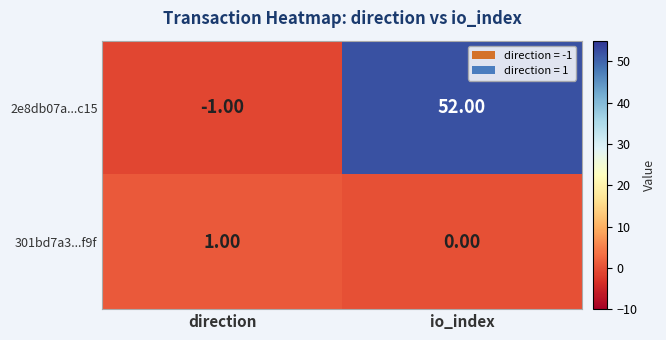

Which series changed the most between direction and io_index?

2e8db07a...c15